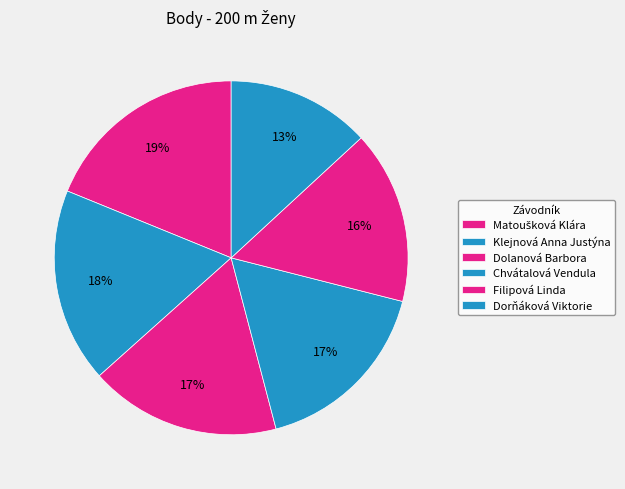

Rank the categories by value from highest to lowest.

Matoušková Klára, Klejnová Anna Justýna, Dolanová Barbora, Chvátalová Vendula, Filipová Linda, Dorňáková Viktorie